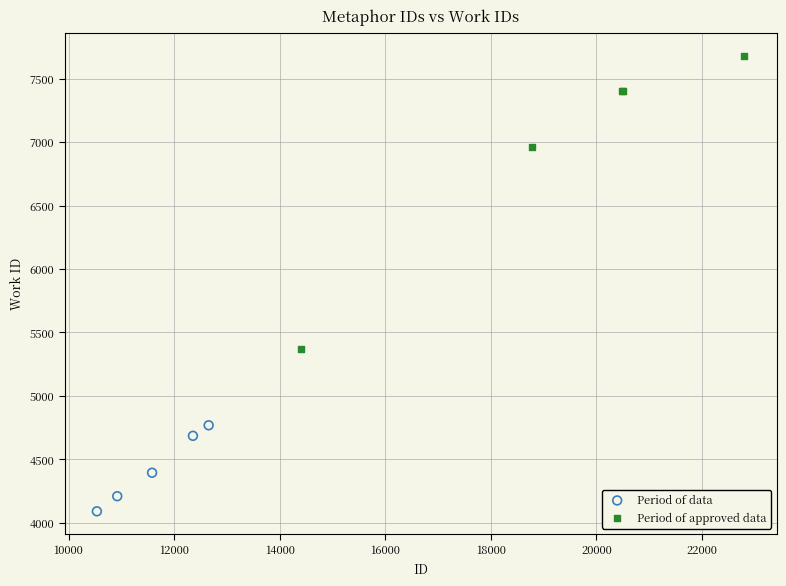

Which series reaches the minimum Y coordinate?

Period of data